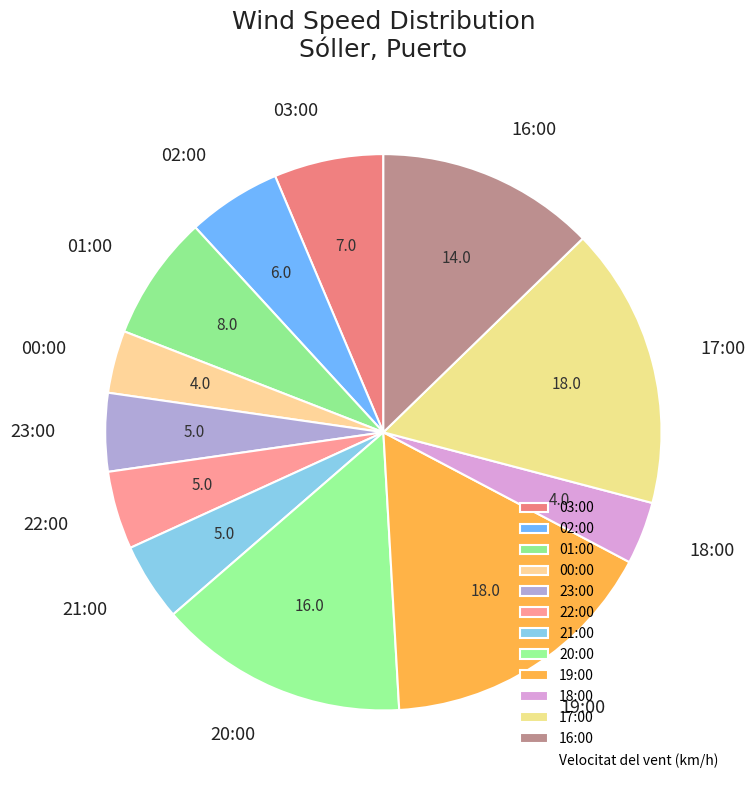

How many slices are in this pie chart?

12